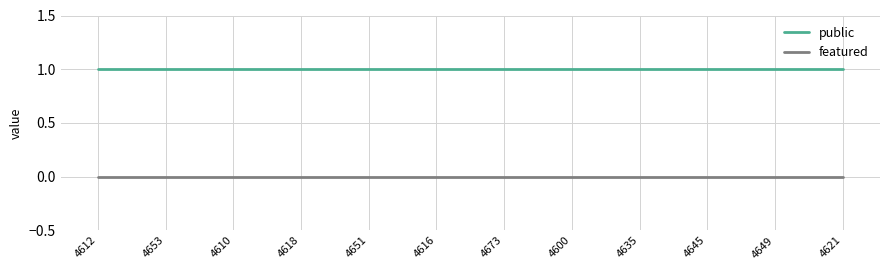

What are all the series names shown in the legend?

public, featured